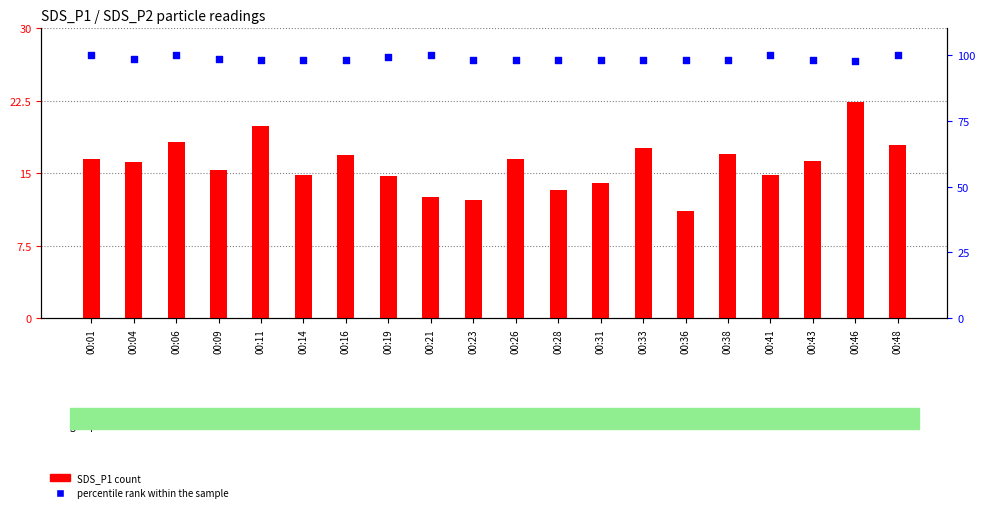

Is the value of percentile rank within the sample at 00:16 greater than the value of SDS_P1 (count) at 00:09?

Yes